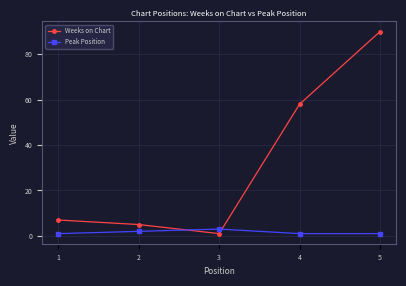

At which label is Weeks on Chart closest to 45?

4